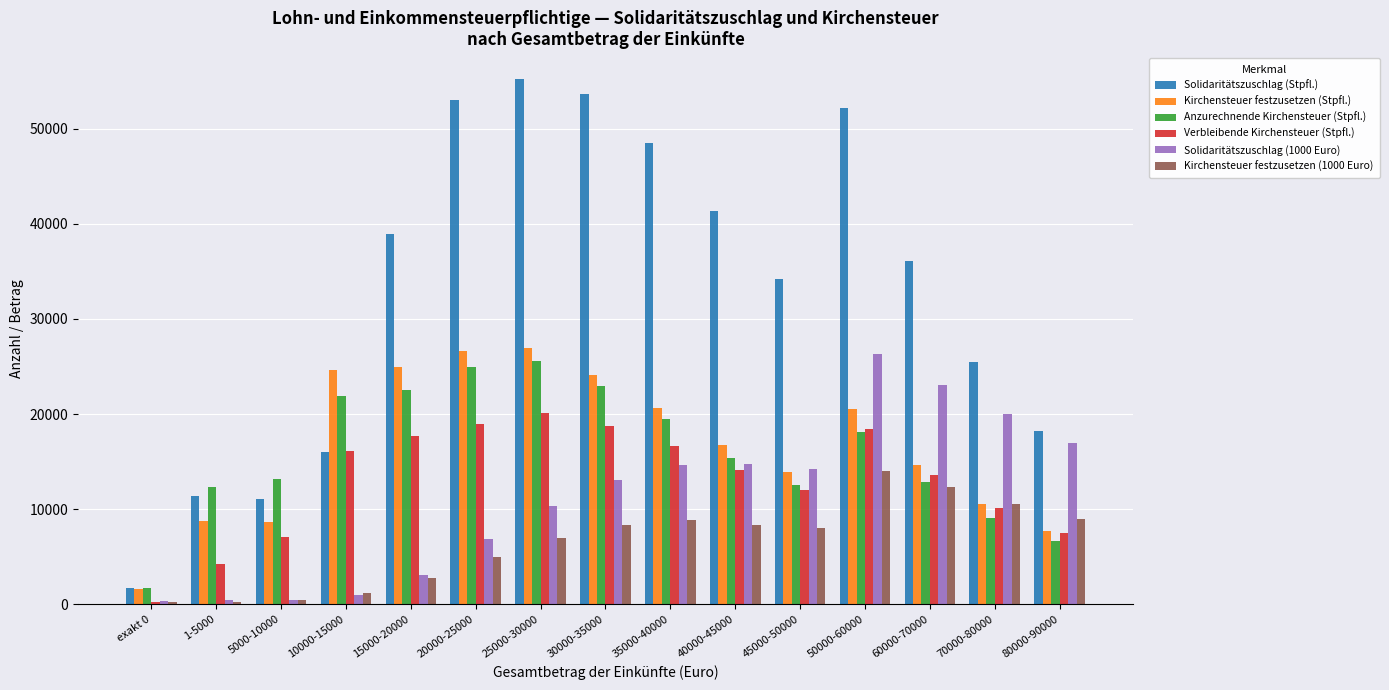

The Solidaritätszuschlag (Stpfl.) series shows 18177 at 80000-90000. True or false?

True